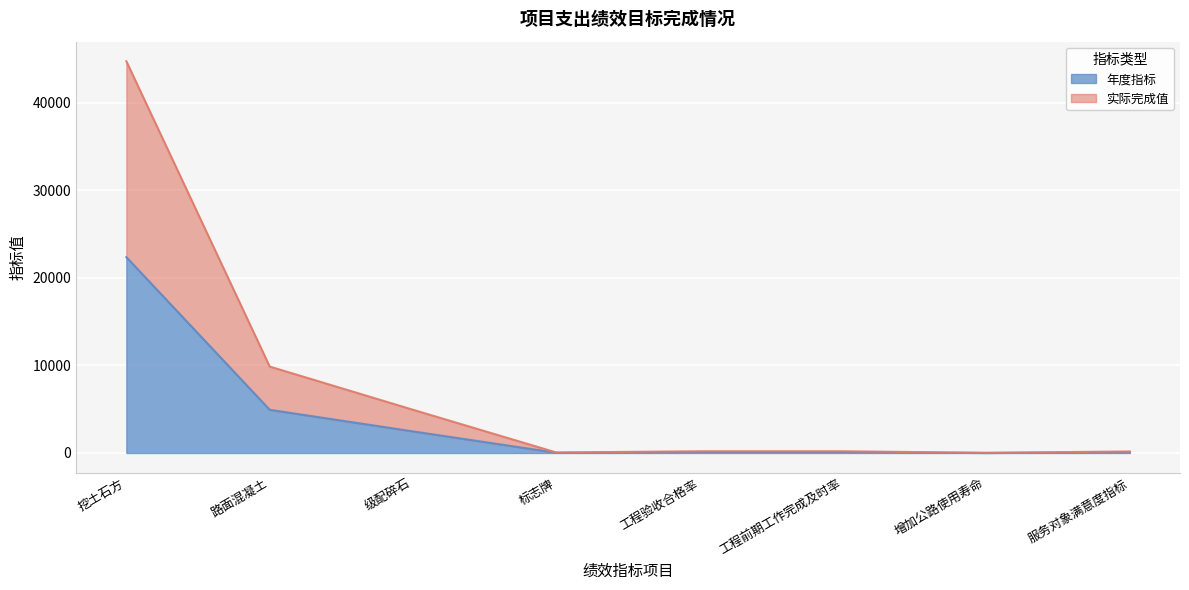

At which category is the sum across all series the highest?

挖土石方